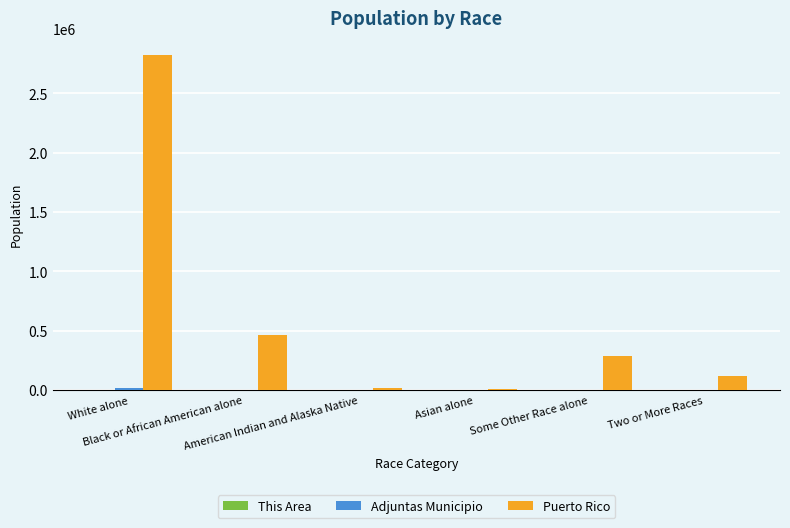

What is the maximum value shown in the chart?

2825100